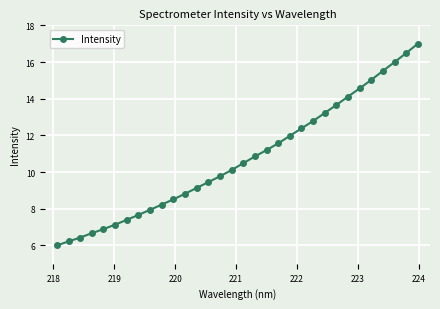

What is the difference between the second highest and minimum values?

10.5